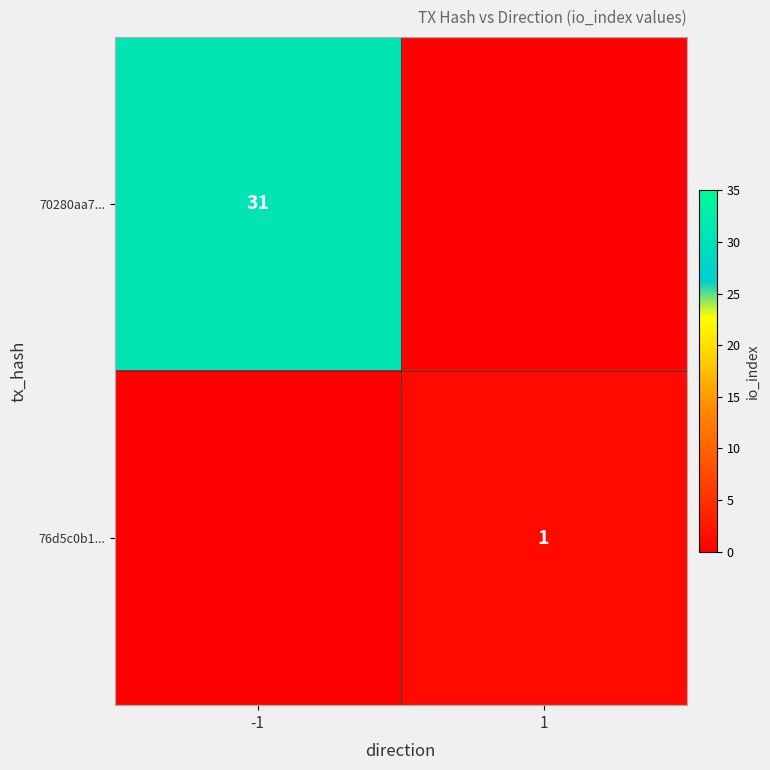

At how many categories does at least one series exceed 8?

1